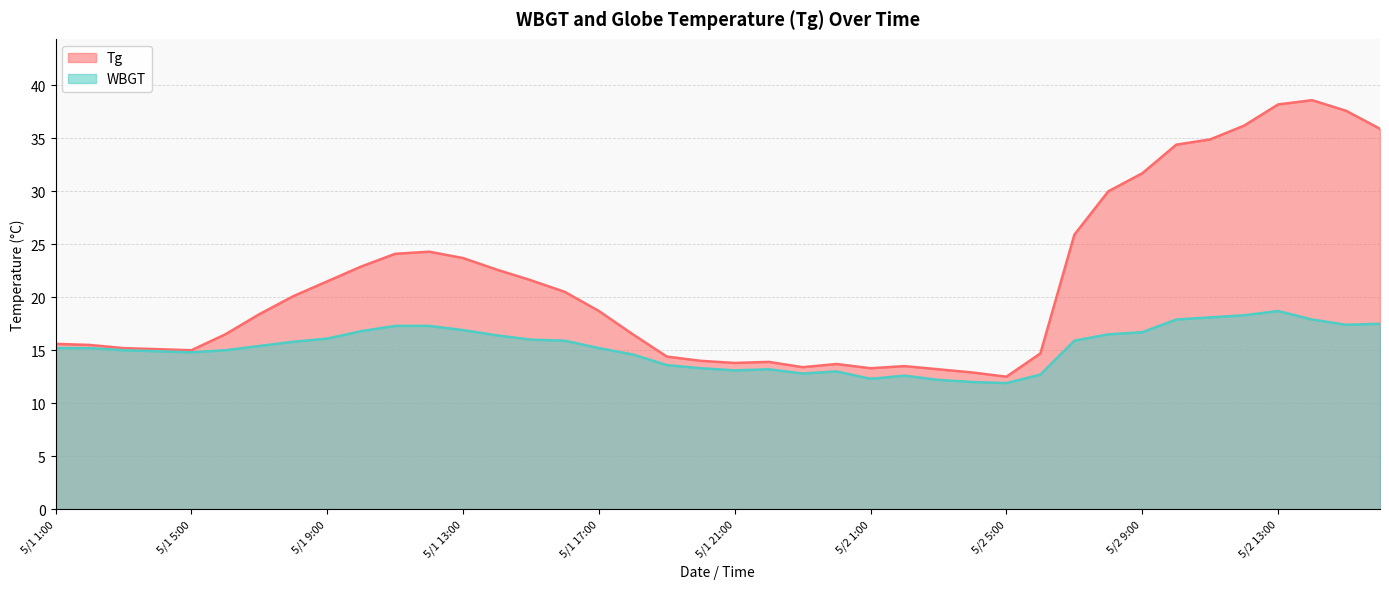

List the series in order of their peak value, highest first.

Tg, WBGT